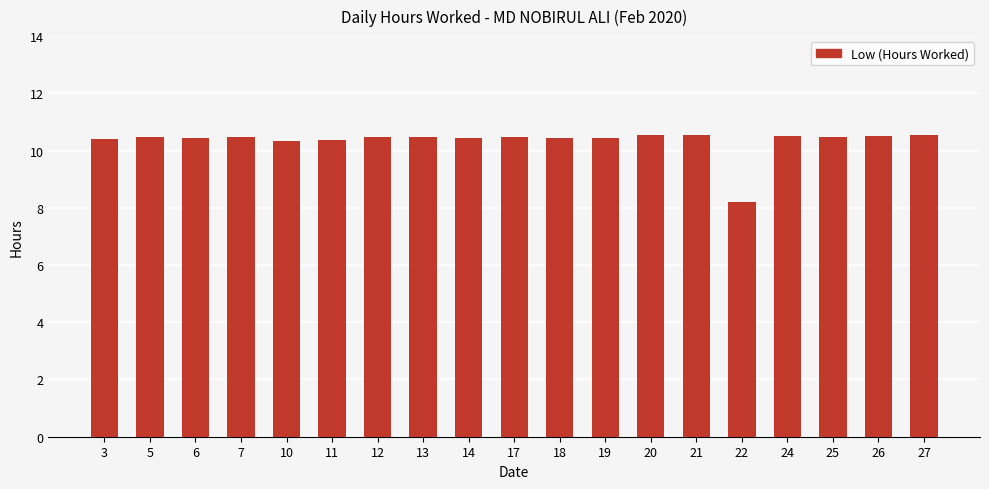

What is the ratio of the value at 19 to the value at 7?

1.0